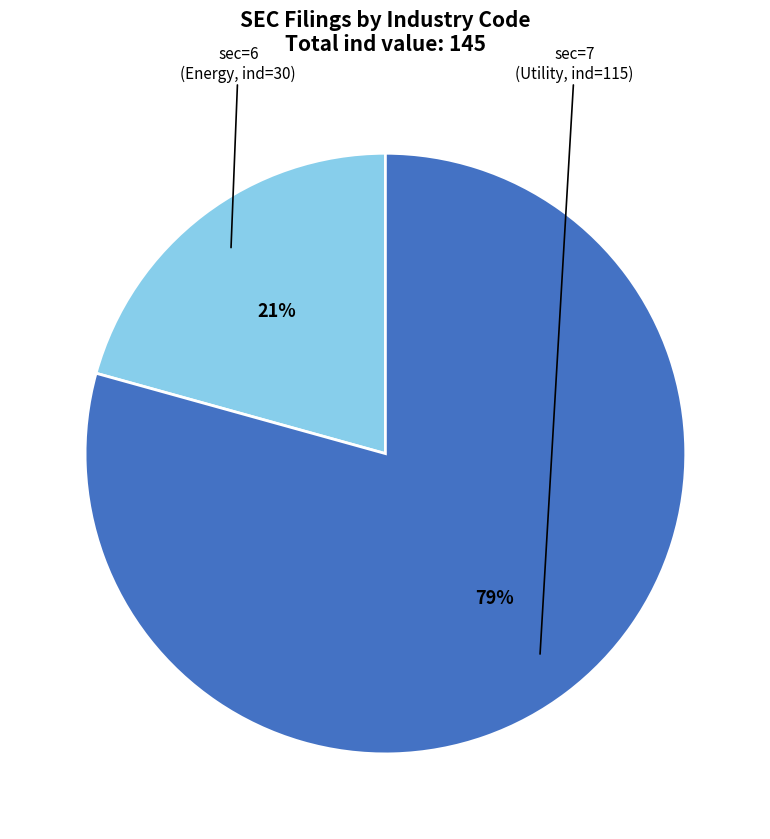

To the nearest percent, what is the average slice percentage?

50%